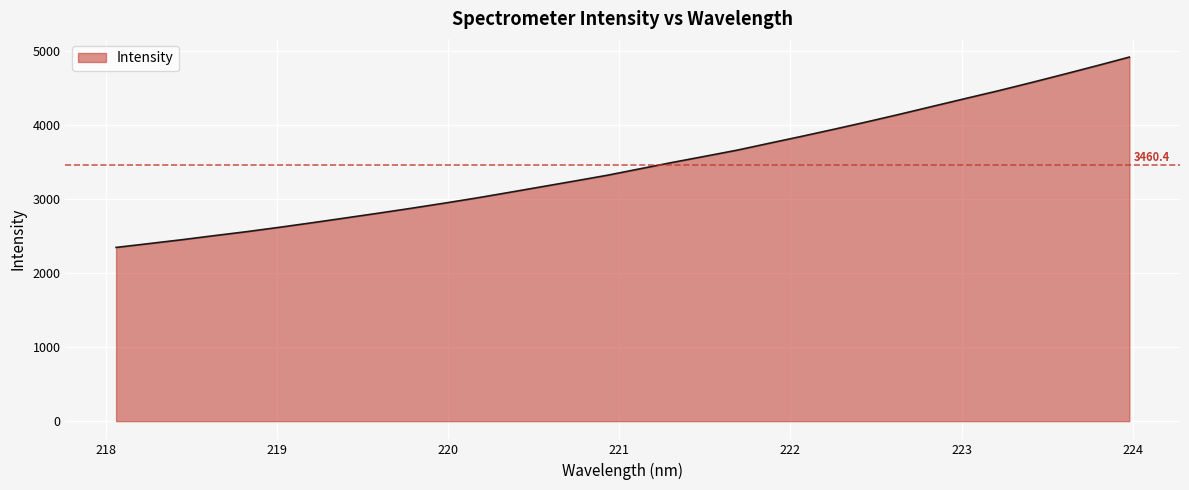

What is the difference between the maximum and minimum values?

2571.6